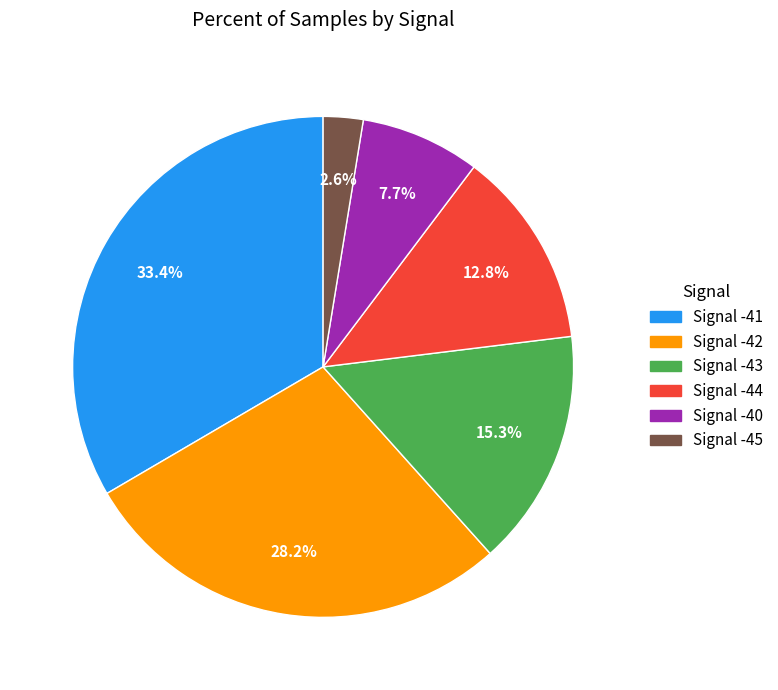

How many segments does this pie chart have?

6